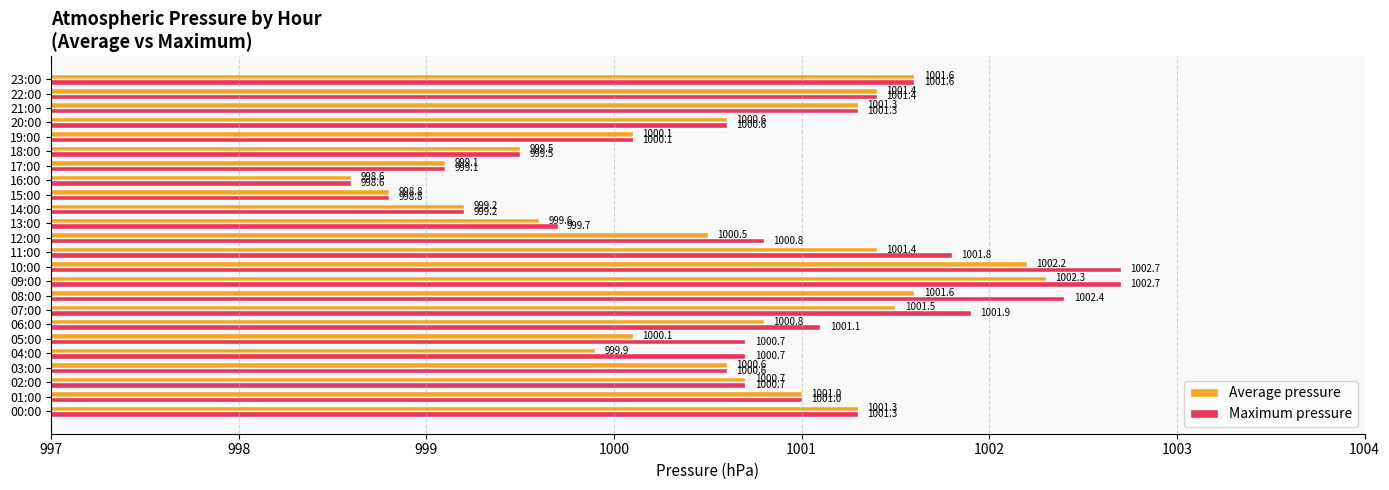

What value does the Maximum pressure series have at 09:00?

1002.7